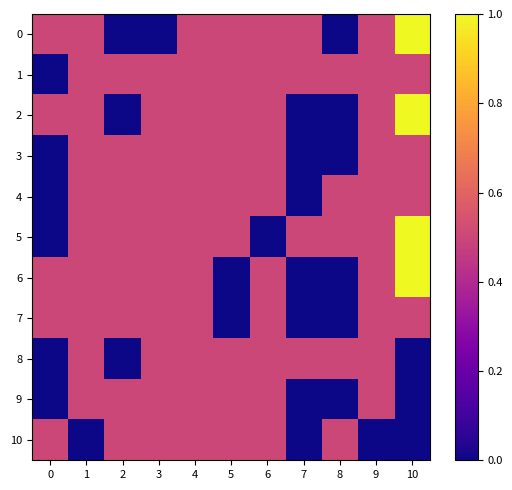

Reading left to right, transcribe all the data shown in this chart.

0: 0=0.5	1=0.5	2=0.0	3=0.0	4=0.5	5=0.5	6=0.5	7=0.5	8=0.0	9=0.5	10=1.0
1: 0=0.0	1=0.5	2=0.5	3=0.5	4=0.5	5=0.5	6=0.5	7=0.5	8=0.5	9=0.5	10=0.5
2: 0=0.5	1=0.5	2=0.0	3=0.5	4=0.5	5=0.5	6=0.5	7=0.0	8=0.0	9=0.5	10=1.0
3: 0=0.0	1=0.5	2=0.5	3=0.5	4=0.5	5=0.5	6=0.5	7=0.0	8=0.0	9=0.5	10=0.5
4: 0=0.0	1=0.5	2=0.5	3=0.5	4=0.5	5=0.5	6=0.5	7=0.0	8=0.5	9=0.5	10=0.5
5: 0=0.0	1=0.5	2=0.5	3=0.5	4=0.5	5=0.5	6=0.0	7=0.5	8=0.5	9=0.5	10=1.0
6: 0=0.5	1=0.5	2=0.5	3=0.5	4=0.5	5=0.0	6=0.5	7=0.0	8=0.0	9=0.5	10=1.0
7: 0=0.5	1=0.5	2=0.5	3=0.5	4=0.5	5=0.0	6=0.5	7=0.0	8=0.0	9=0.5	10=0.5
8: 0=0.0	1=0.5	2=0.0	3=0.5	4=0.5	5=0.5	6=0.5	7=0.5	8=0.5	9=0.5	10=0.0
9: 0=0.0	1=0.5	2=0.5	3=0.5	4=0.5	5=0.5	6=0.5	7=0.0	8=0.0	9=0.5	10=0.0
10: 0=0.5	1=0.0	2=0.5	3=0.5	4=0.5	5=0.5	6=0.5	7=0.0	8=0.5	9=0.0	10=0.0